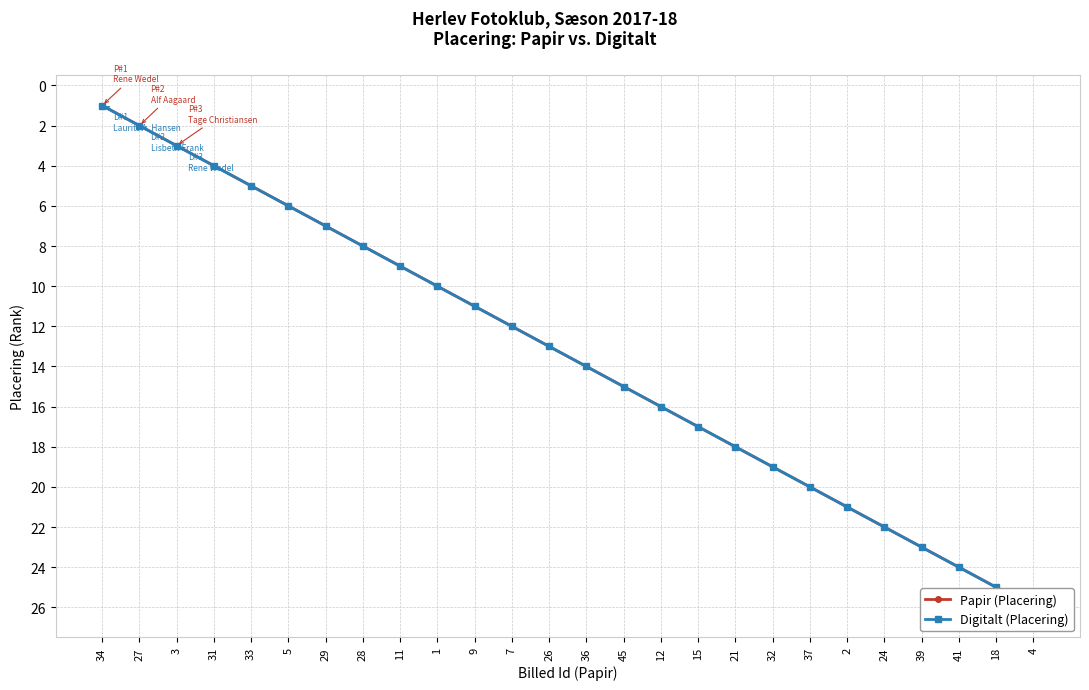

How many series are shown in this chart?

2